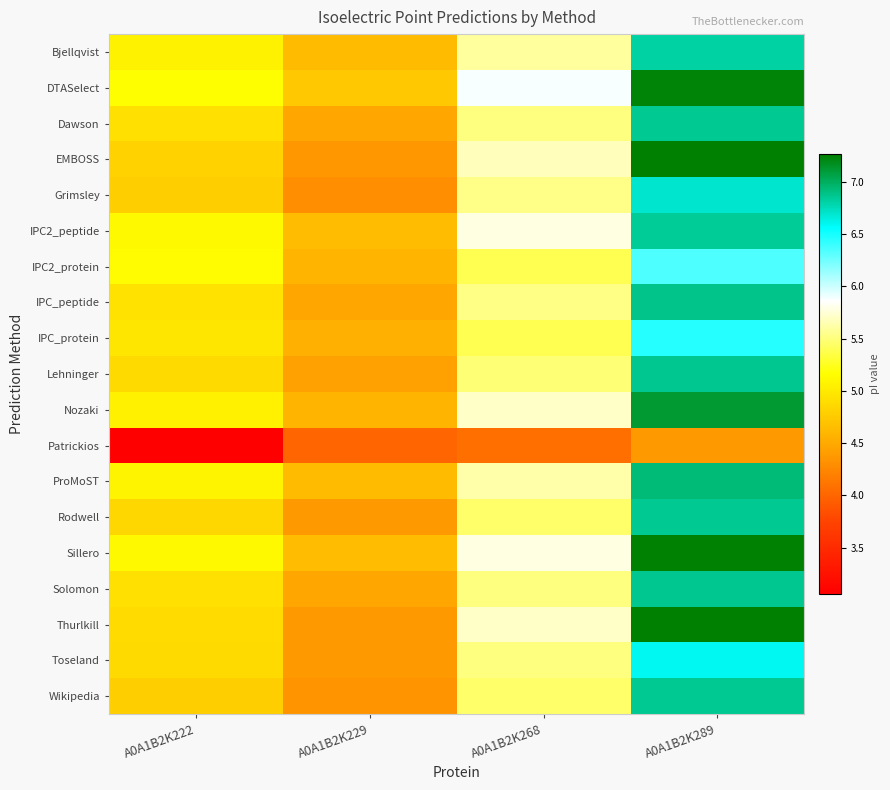

What is the total value across all series at A0A1B2K289?

128.3